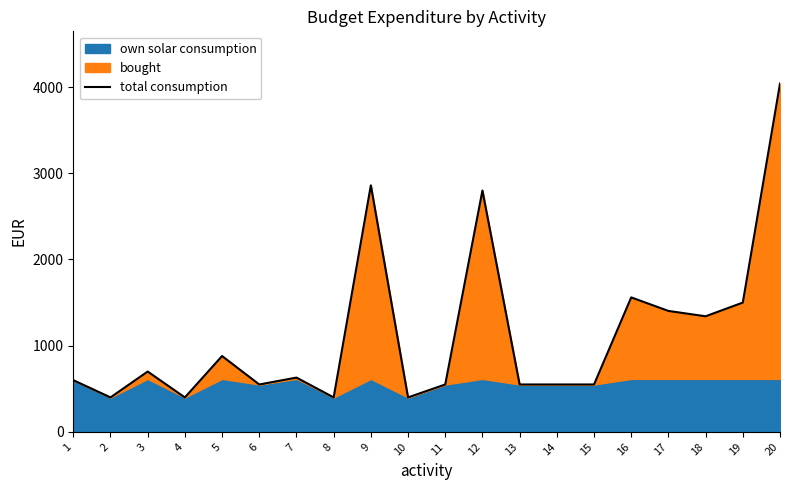

What is the sum of the values at 8 and 13?

950